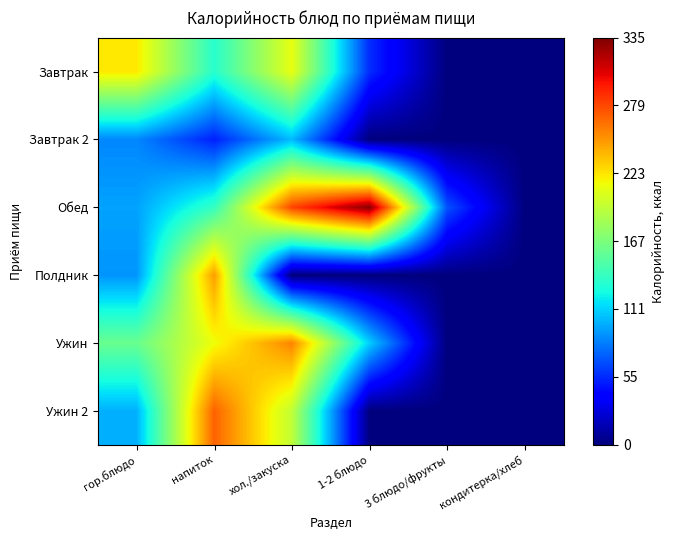

How many distinct data groups are displayed?

6